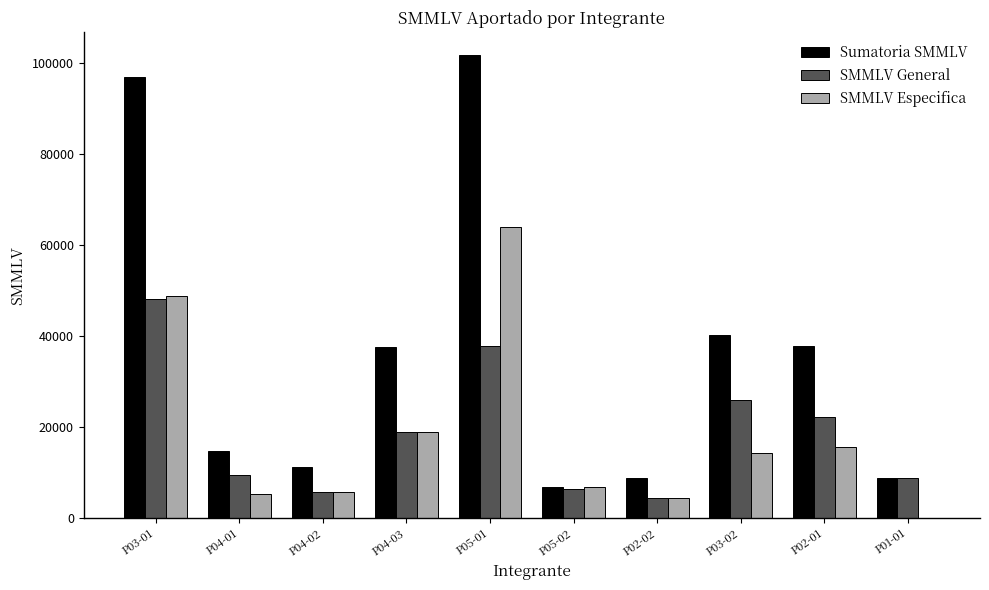

What are all the series names shown in the legend?

Sumatoria SMMLV, SMMLV General, SMMLV Especifica